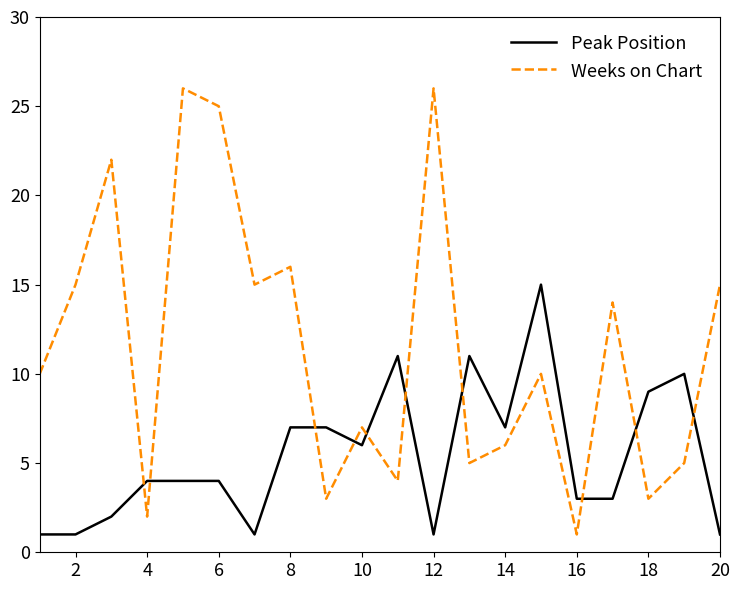

Rank the series by their average value, from highest to lowest.

Weeks on Chart, Peak Position